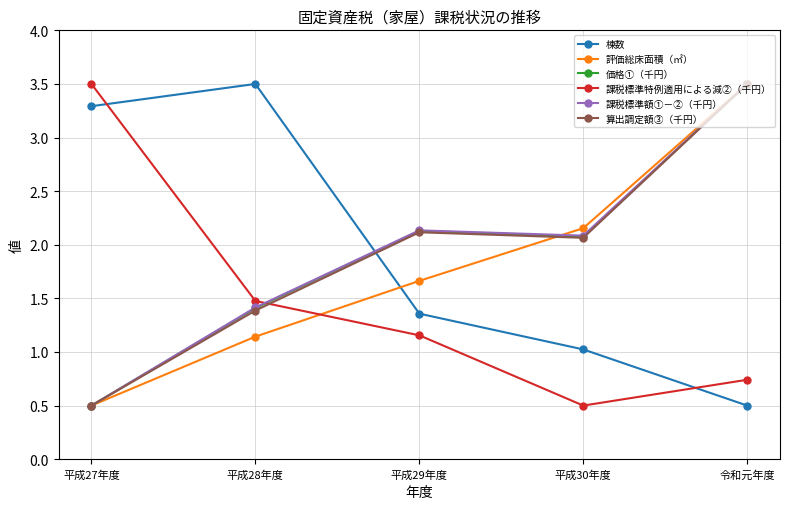

What is the value of the 課税標準額①－②（千円） point at the 3rd from the left?

2.1